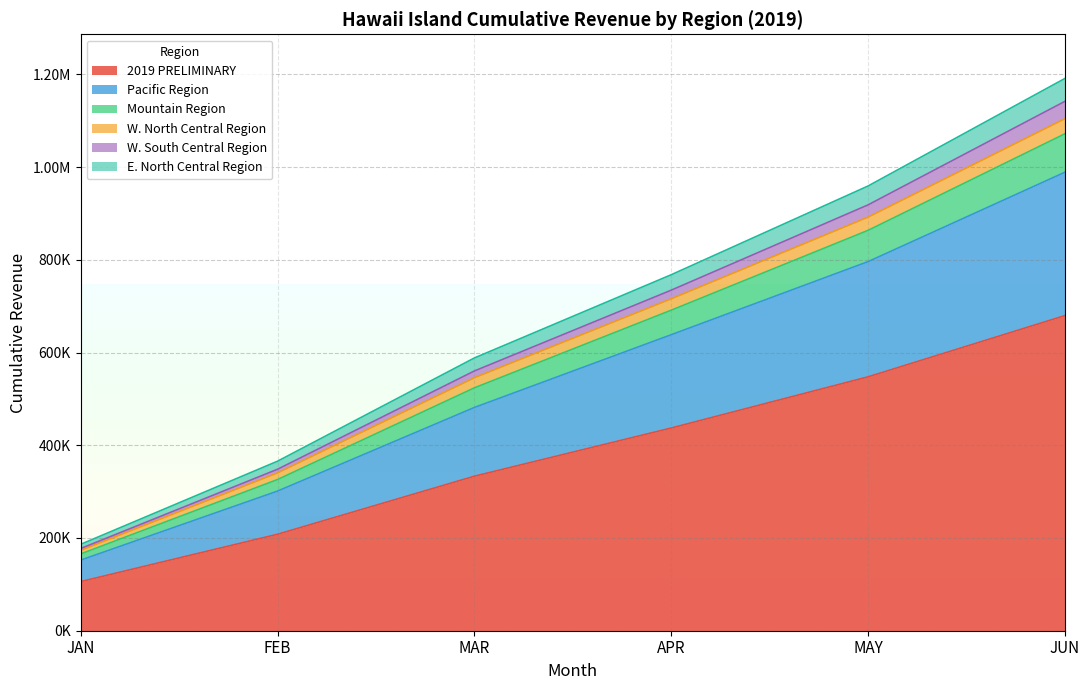

True or false: W. North Central Region and E. North Central Region intersect in this chart.

False